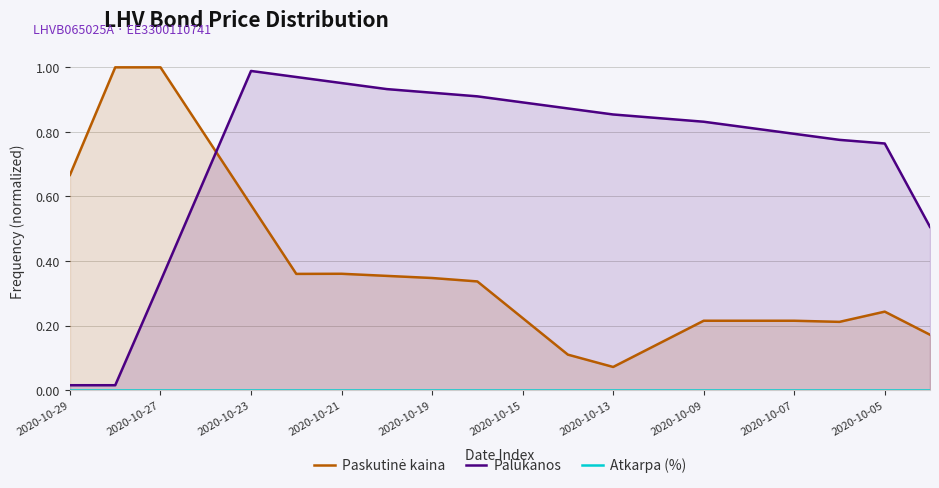

Is it true that Palūkanos equals 1.2 at 2020-10-09?

False